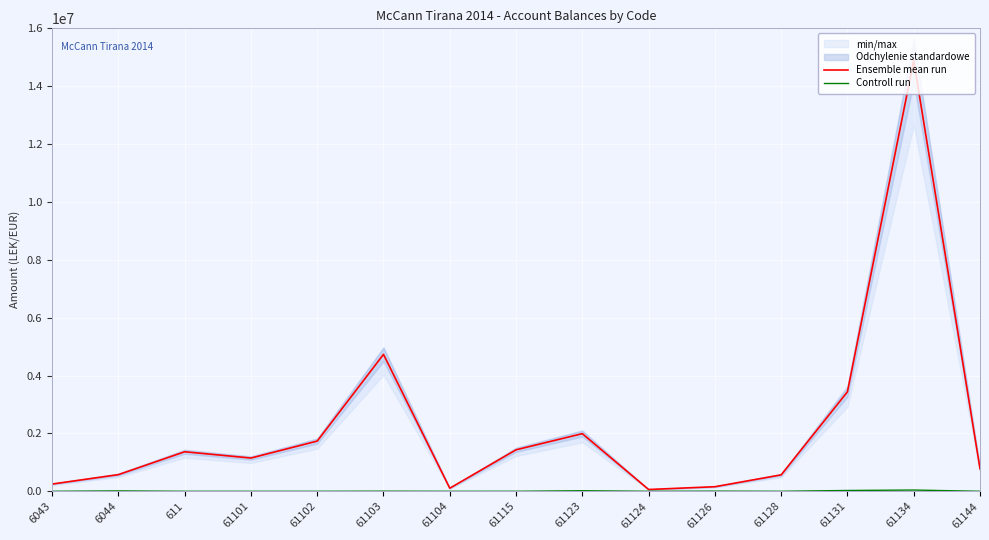

What position from the left is 61131?

13